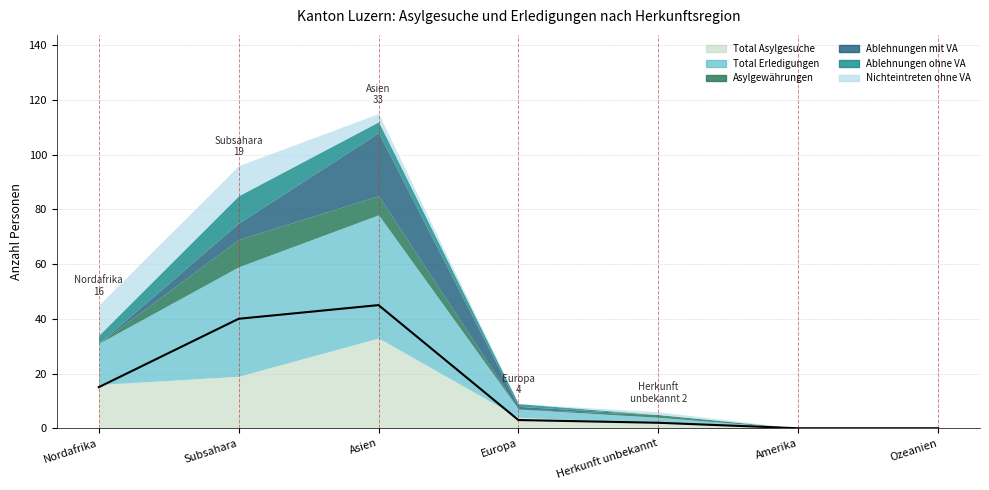

Is it true that the value at Nordafrika is 22?

False